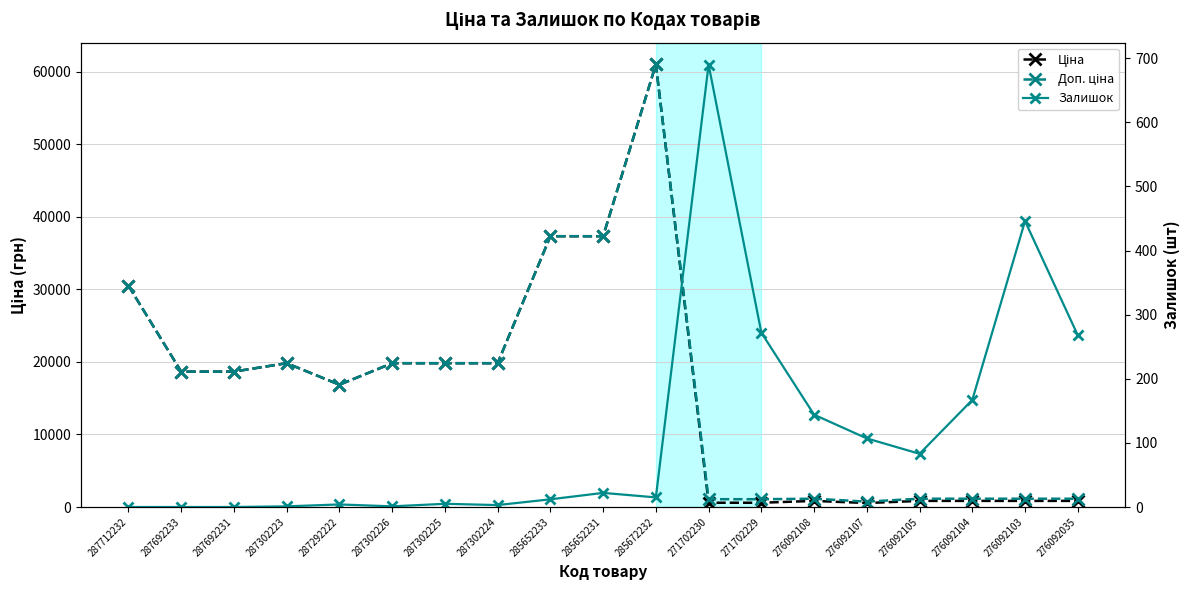

Which series has the largest total across all categories?

Доп. ціна